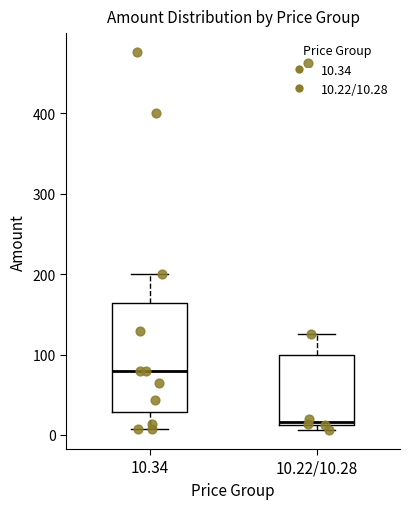

Which box has the lowest median line?

10.22/10.28